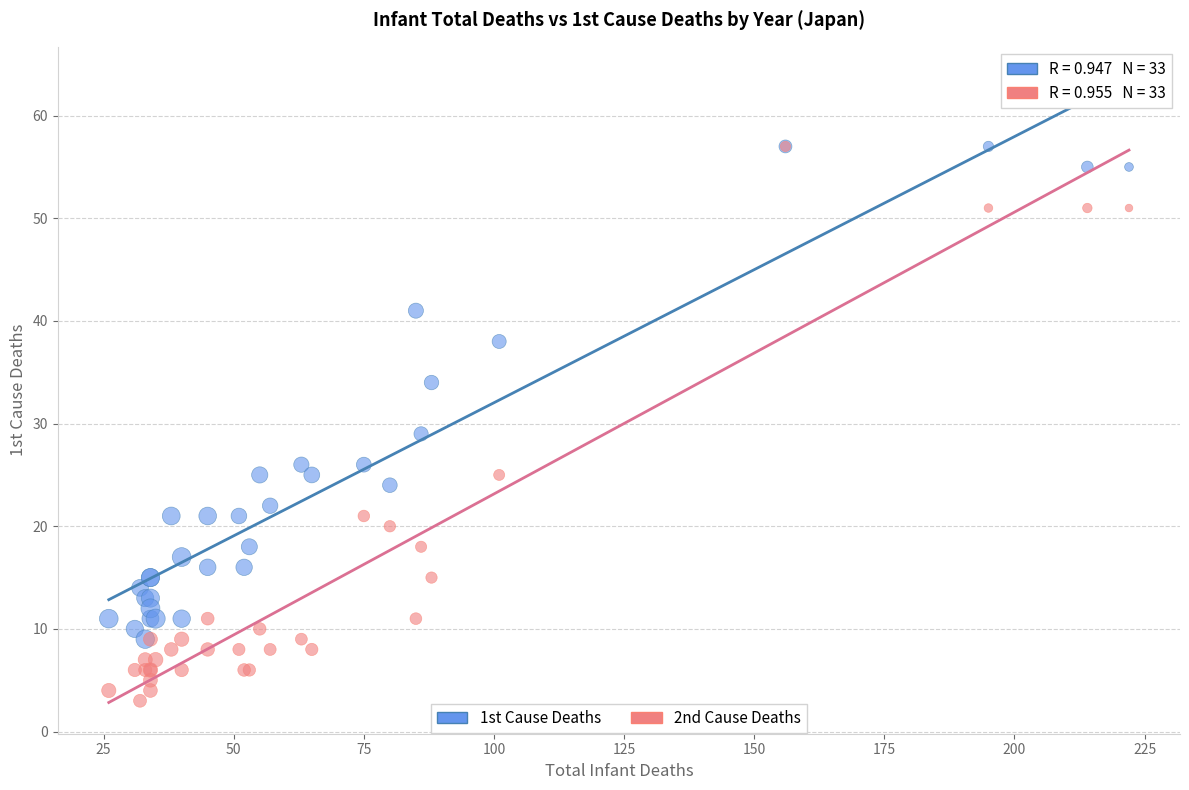

Which series reaches the minimum Y coordinate?

2nd Cause Deaths